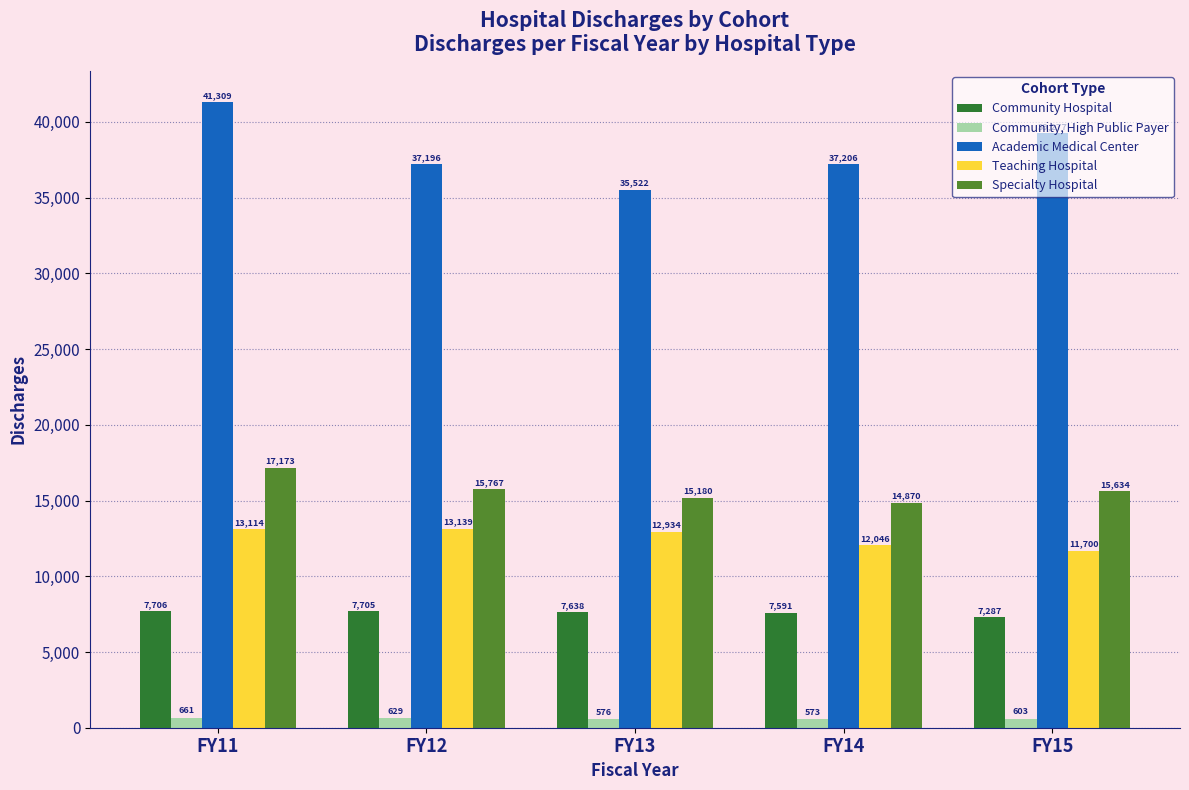

Count the number of data series in this chart.

5